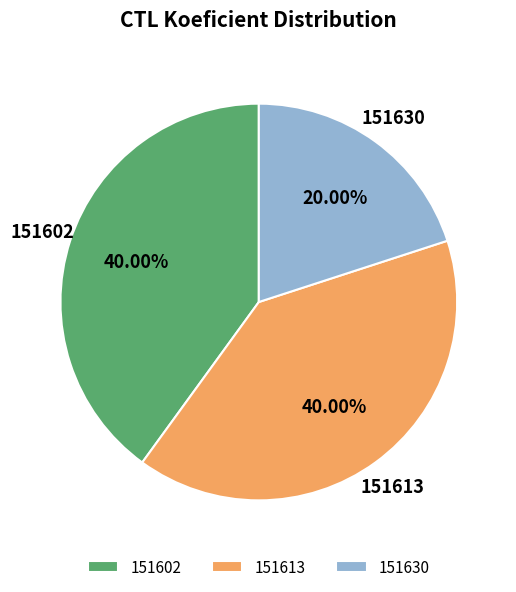

Combined, do 151602 and 151613 account for over 50%?

Yes